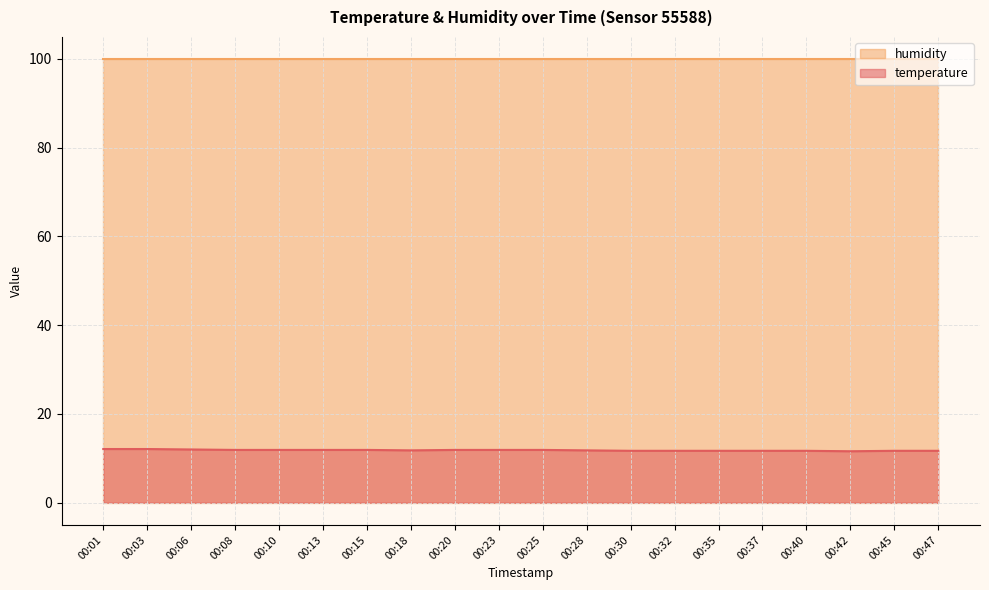

What is the ratio of the value at 00:08 to the value at 00:47?

1.0